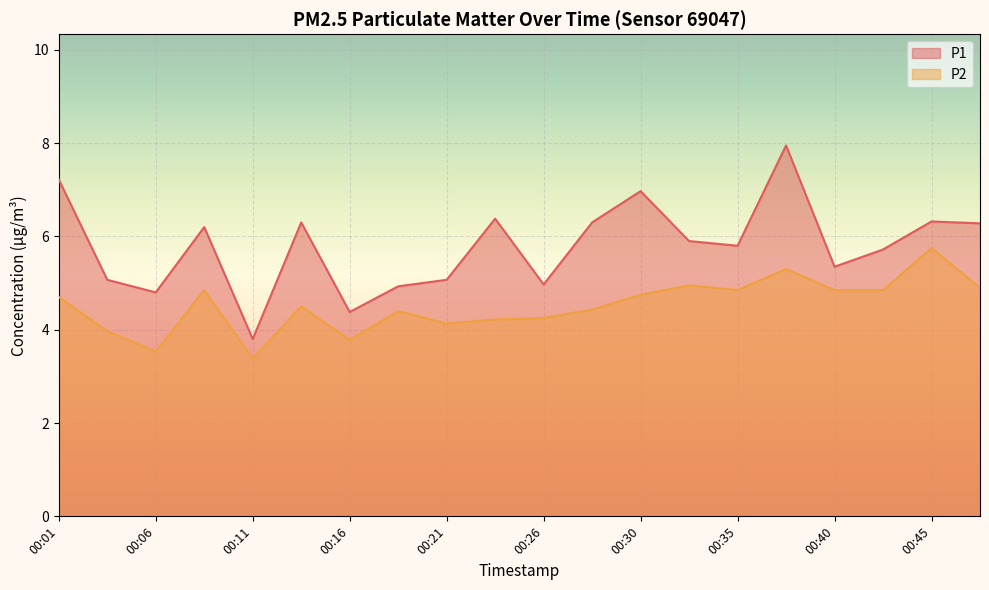

List the series in order of their peak value, highest first.

P1, P2